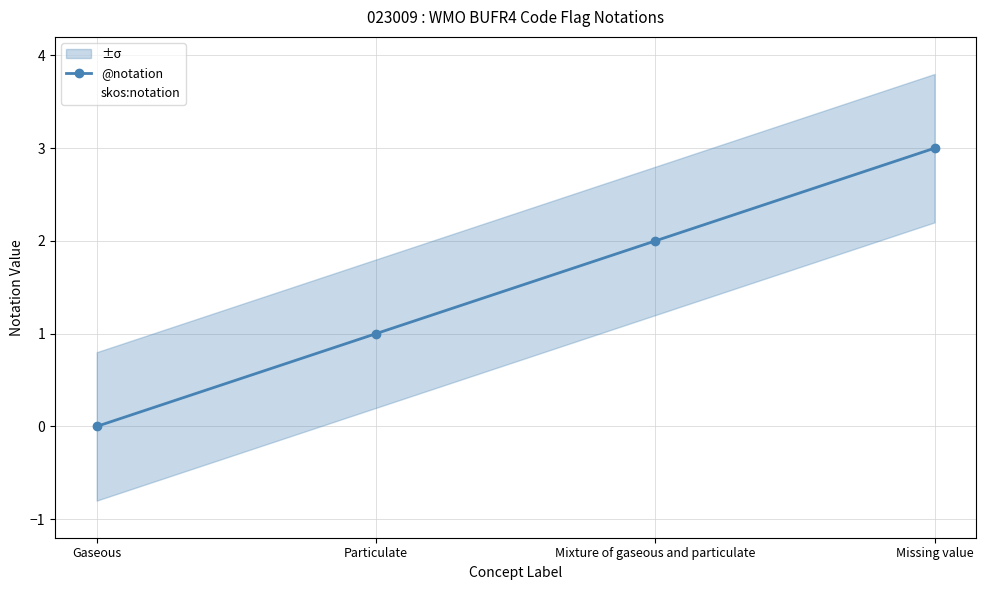

True or false: @notation and skos:notation intersect in this chart.

False